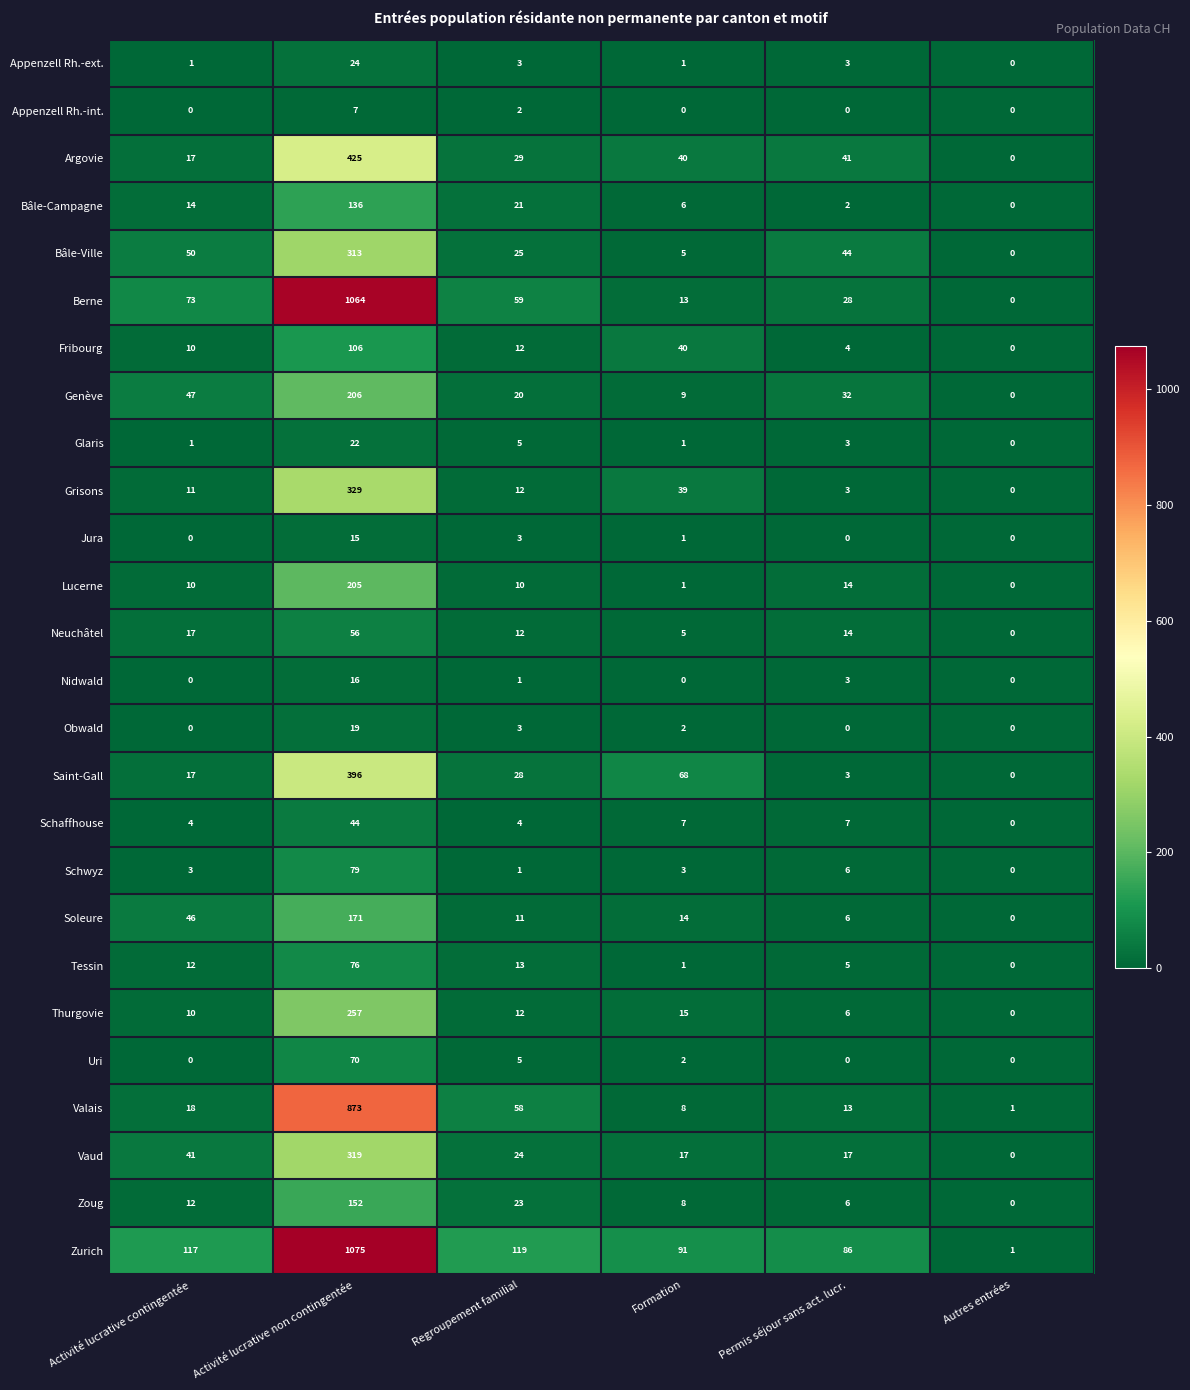

Between Regroupement familial and Permis séjour sans act. lucr., which series saw the biggest shift?

Valais